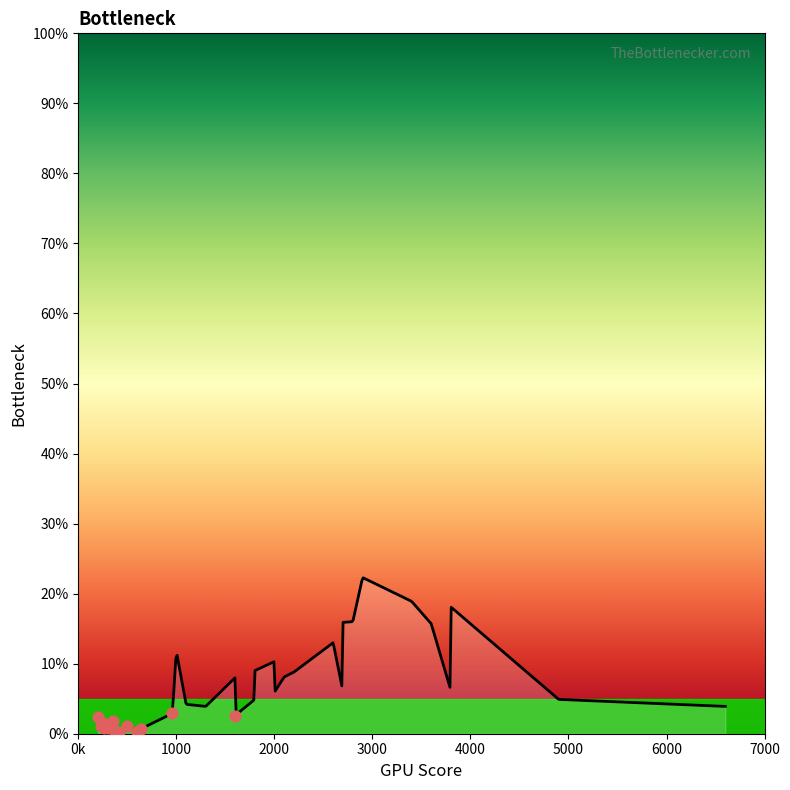

What is the change in value from 2000 to 2900?

+12.0